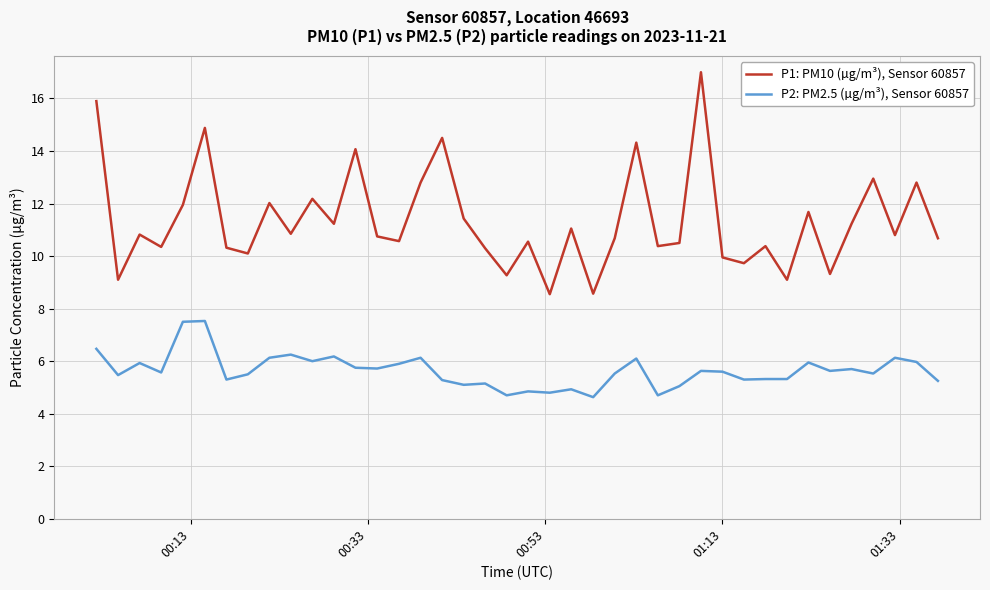

True or false: P1: PM10 (µg/m³), Sensor 60857 and P2: PM2.5 (µg/m³), Sensor 60857 intersect in this chart.

False